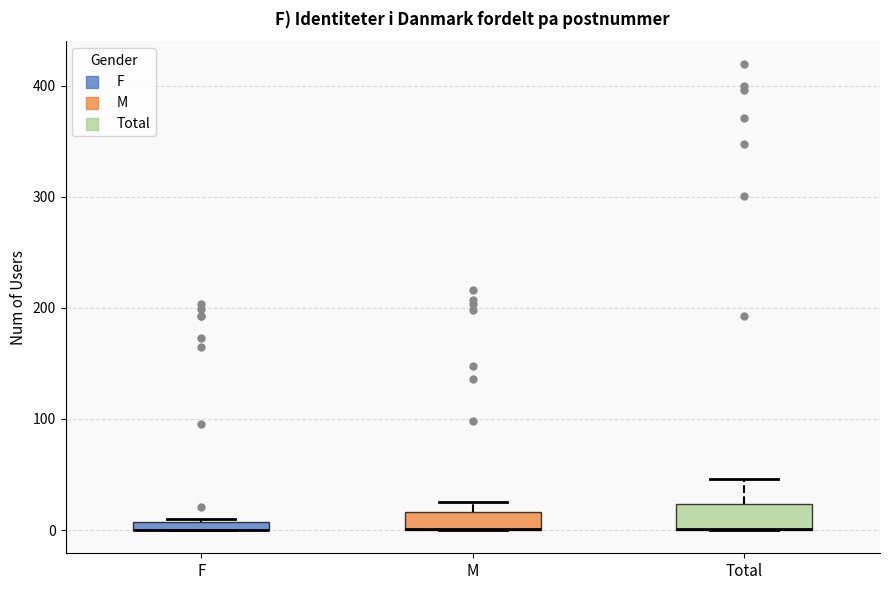

Where does the upper whisker of the box for Total end on the y-axis? The values are not printed on the chart, so give them approximately, as read against the axis.

50